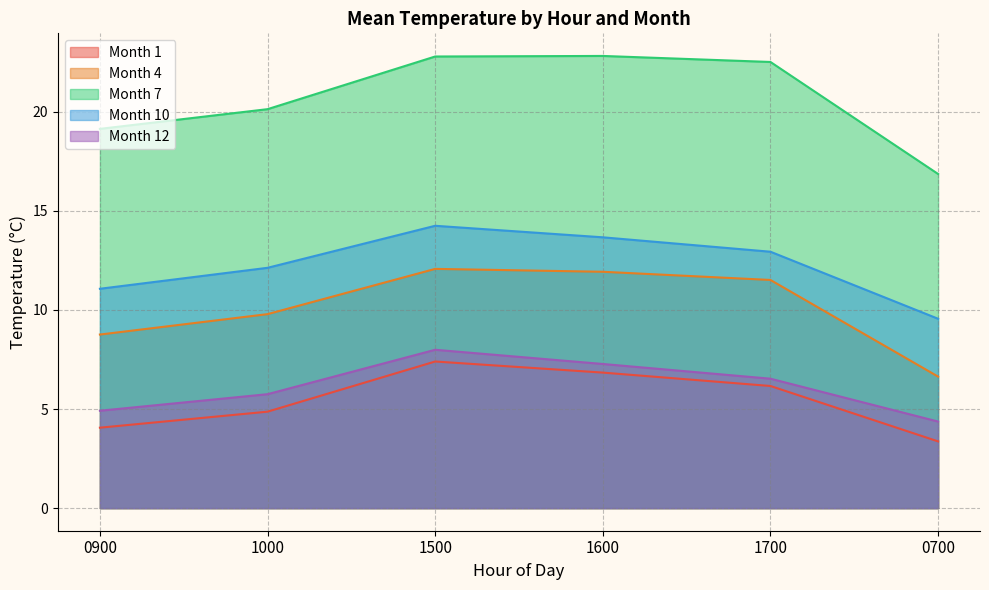

What is the label of the 6th point from the right?

0900